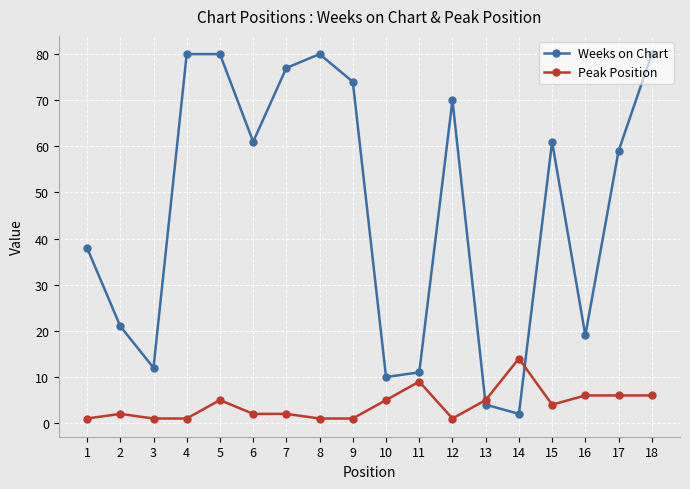

True or false: Peak Position and Weeks on Chart intersect in this chart.

True